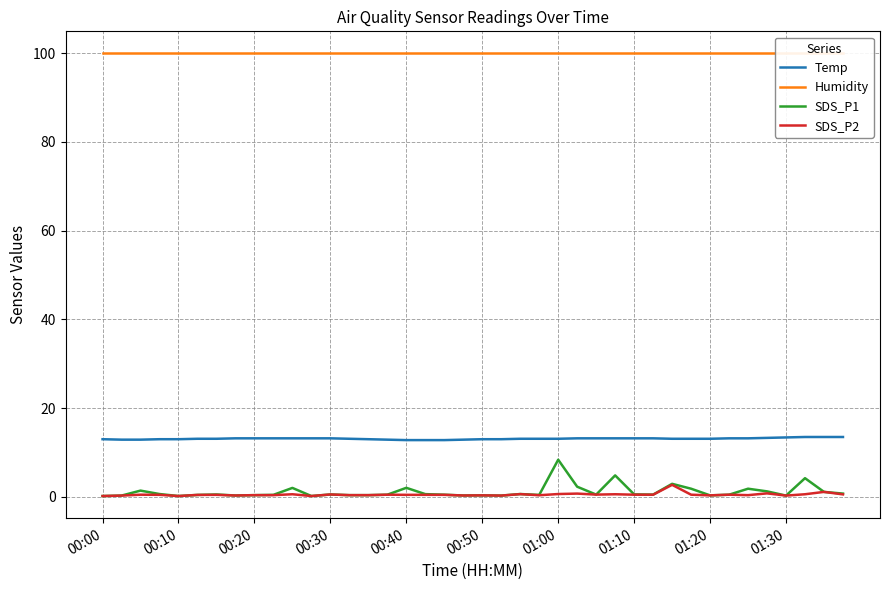

The value of Temp at 19 is 18.0. True or false?

False